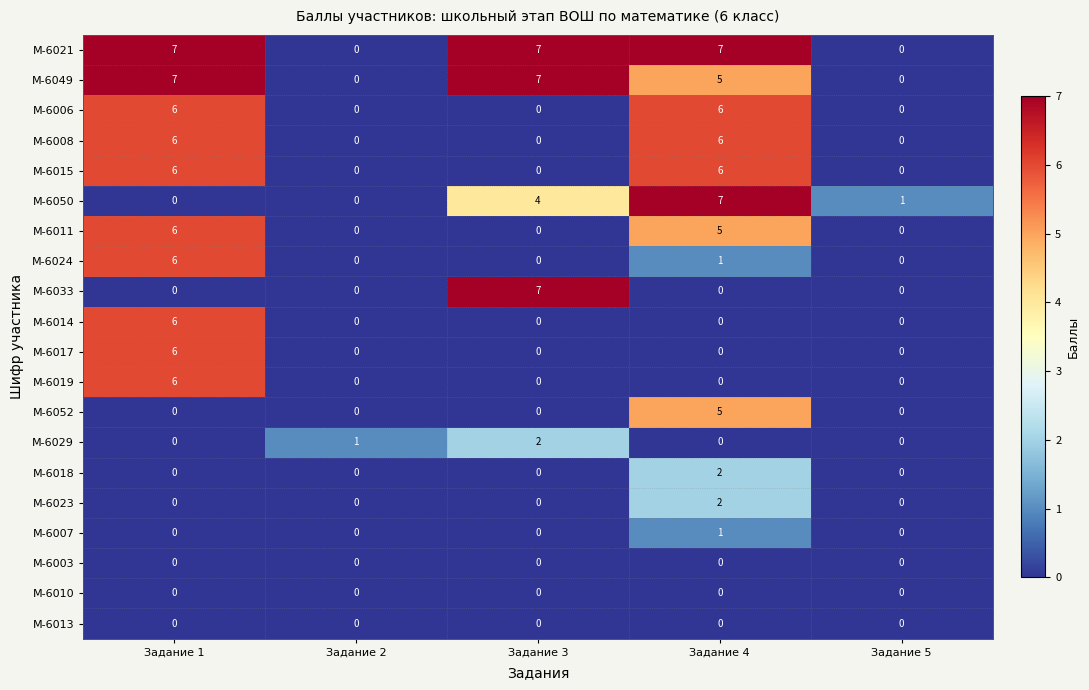

How many data points does each series have?

5